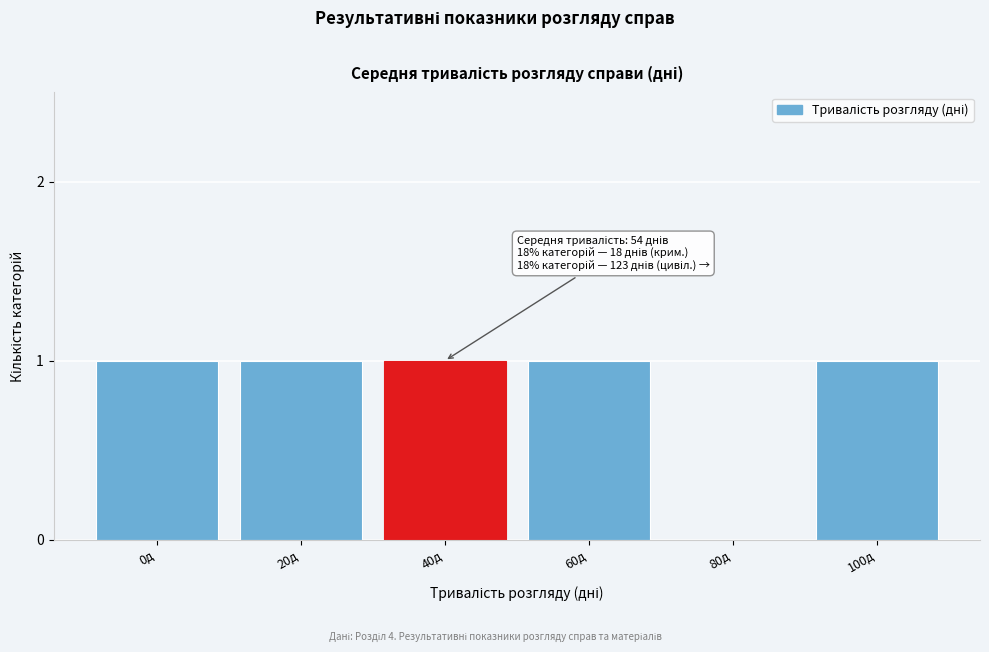

Reading left to right, transcribe all the data shown in this chart.

0д=1	20д=1	40д=1	60д=1	80д=0	100д=1